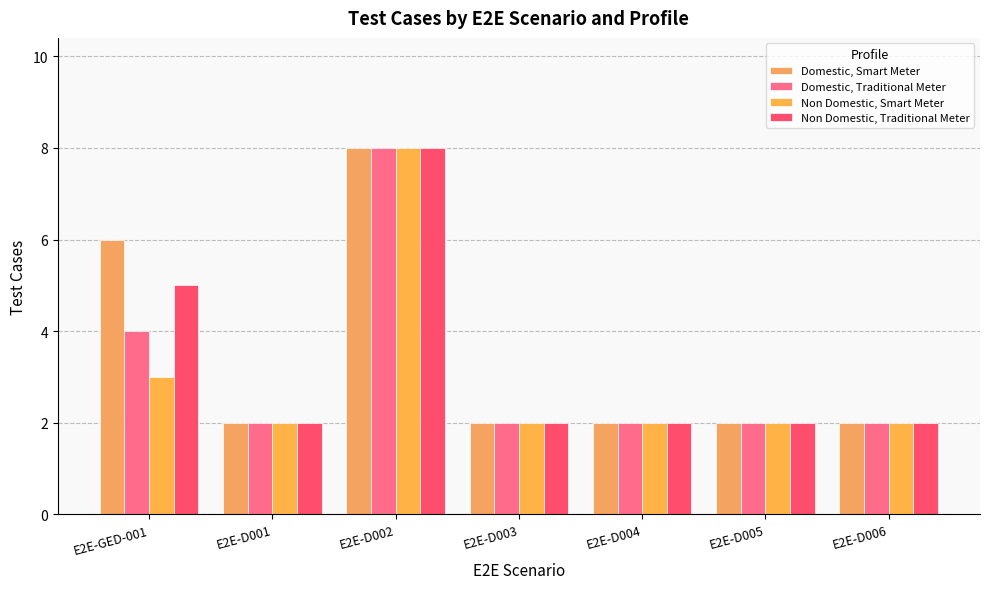

Reading left to right, extract all data points from this chart.

Domestic, Smart Meter: 6	2	8	2	2	2	2
Domestic, Traditional Meter: 4	2	8	2	2	2	2
Non Domestic, Smart Meter: 3	2	8	2	2	2	2
Non Domestic, Traditional Meter: 5	2	8	2	2	2	2